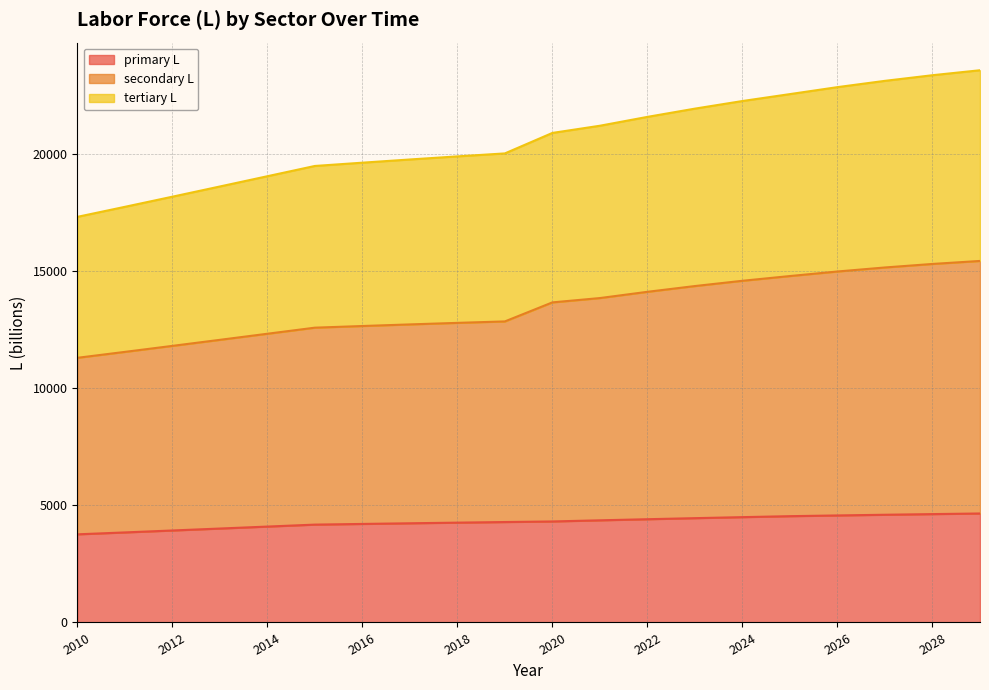

What is the sum of all primary L values?

85805.5